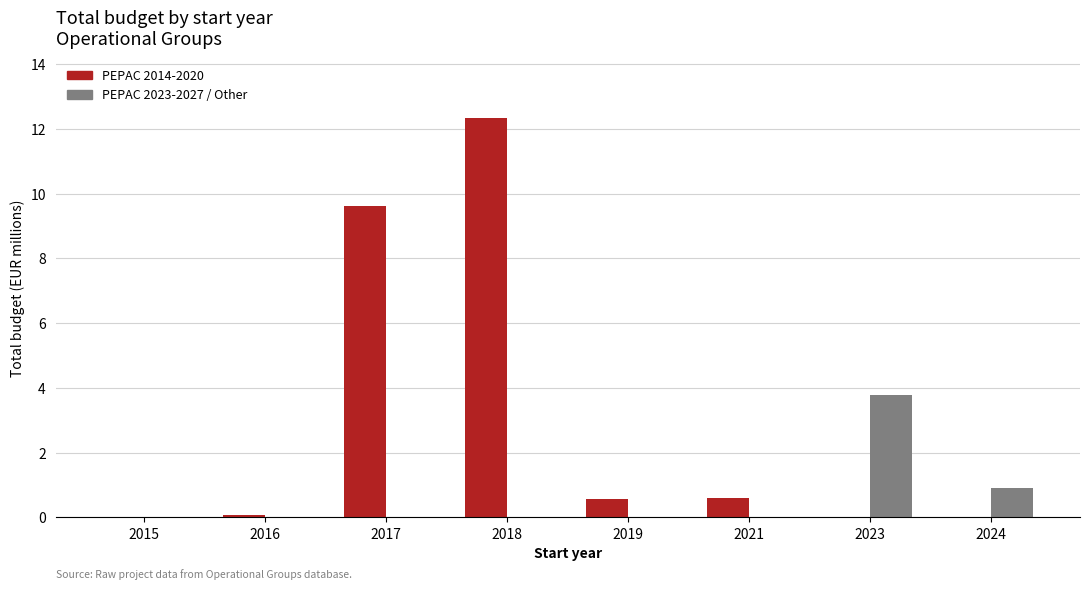

At which category is the sum across all series the highest?

2018